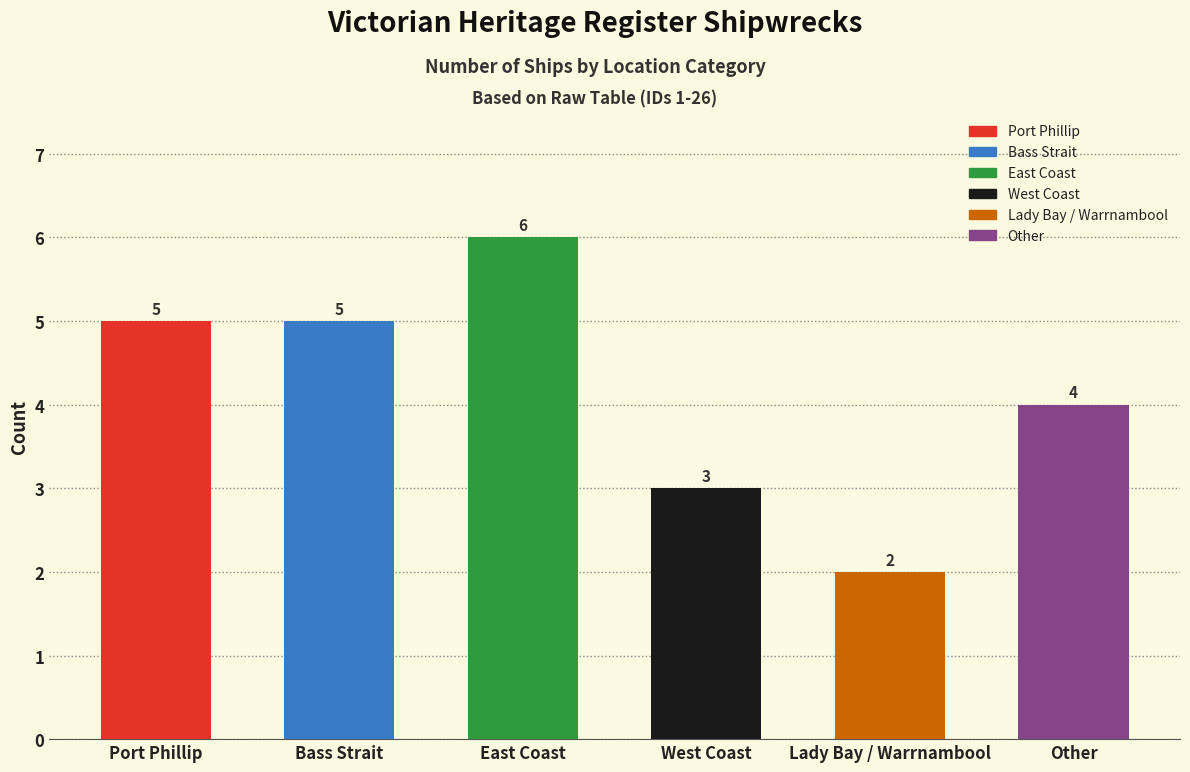

Which label corresponds to the largest value in the chart?

East Coast